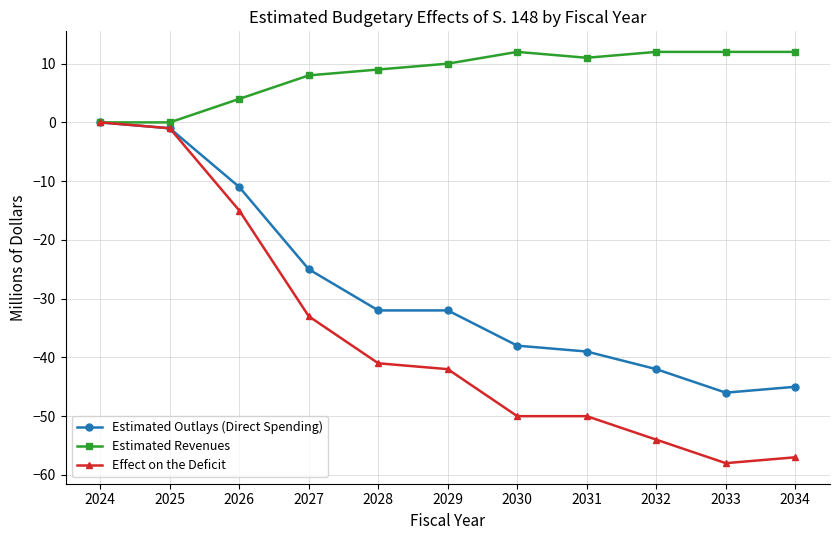

Which series has the largest range (max minus min)?

Effect on the Deficit